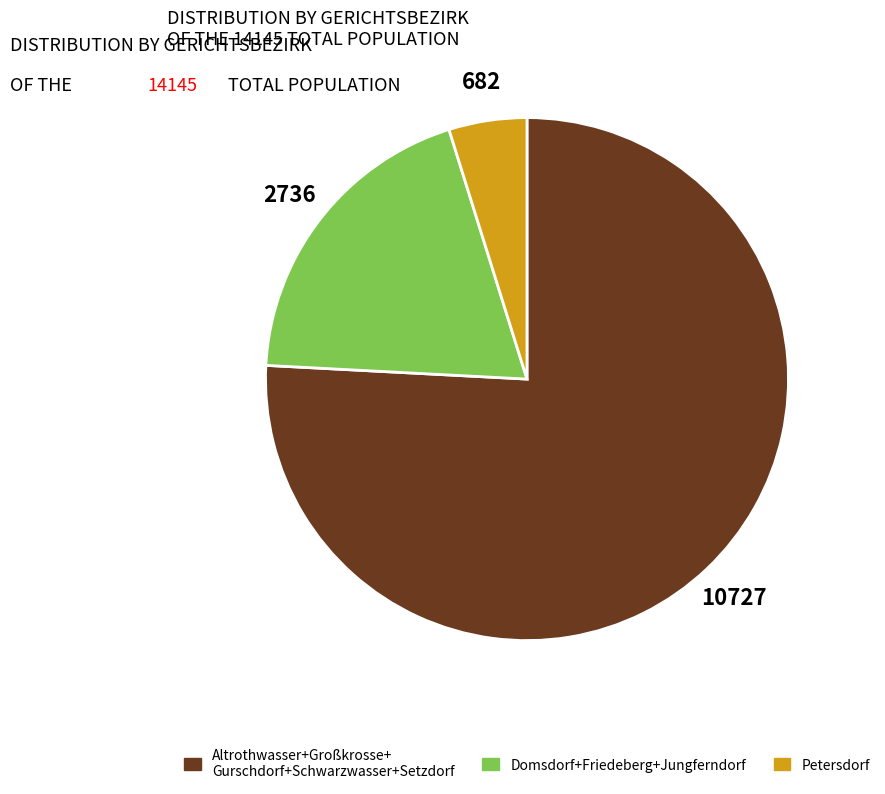

How many slices are in this pie chart?

3